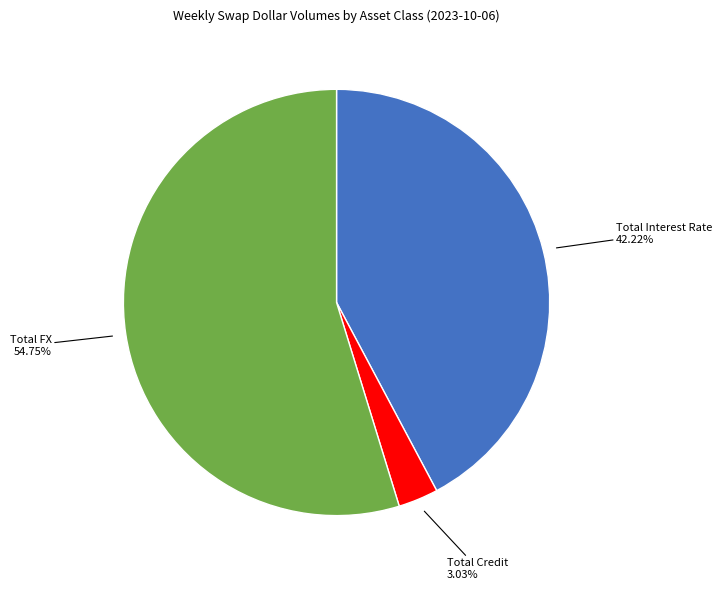

Approximately how many times larger is the value at Total Interest Rate compared to Total FX?

0.8